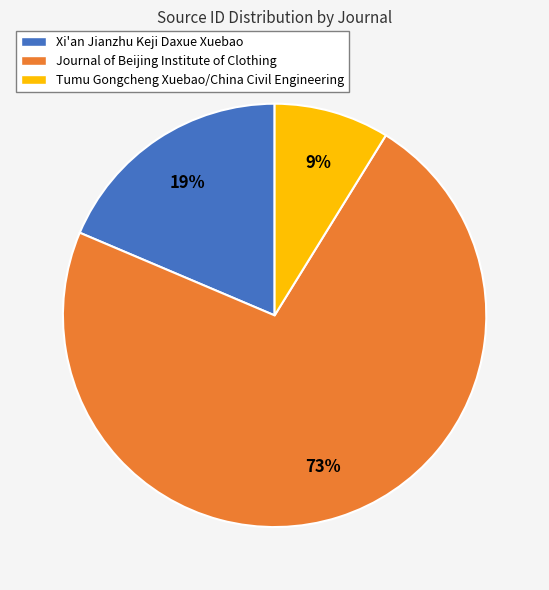

Is the sum of Xi'an Jianzhu Keji Daxue Xuebao and Journal of Beijing Institute of Clothing greater than half?

Yes